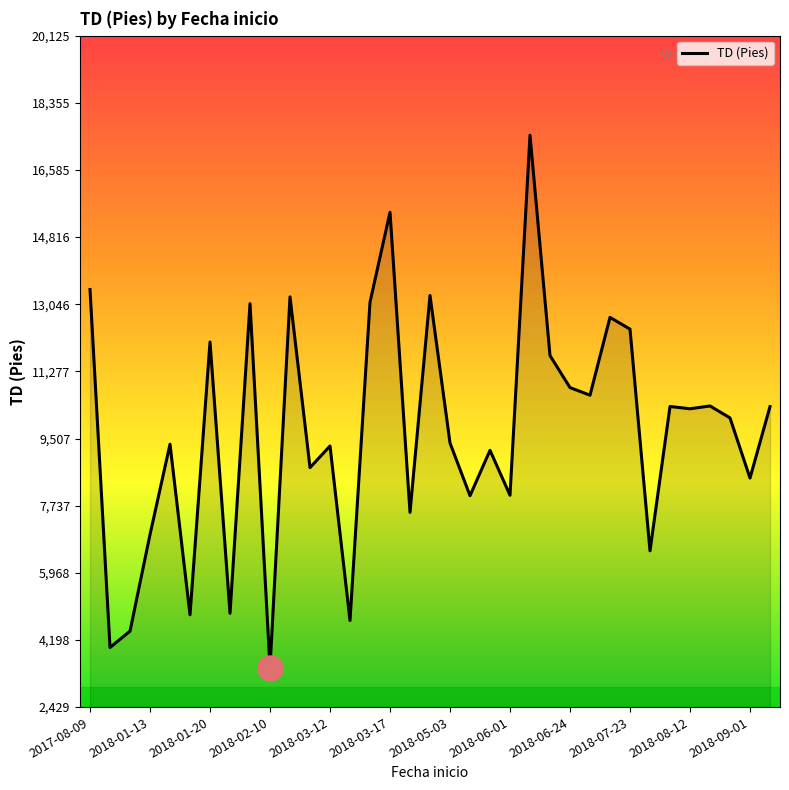

What is the difference between the maximum and minimum values?

14030